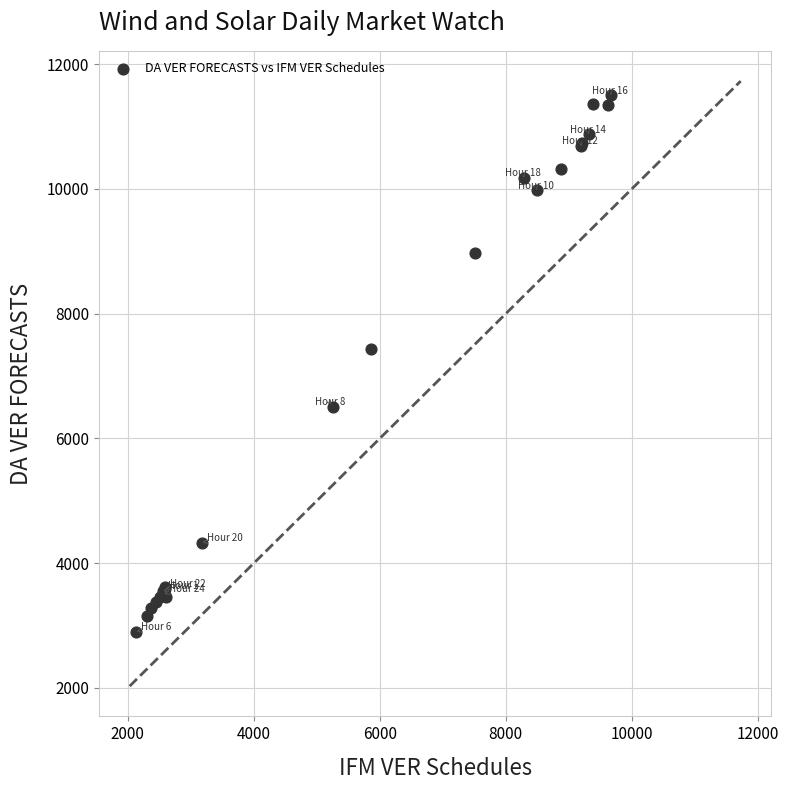

What Y value in the scatter plot is closest to 7202?

7429.6